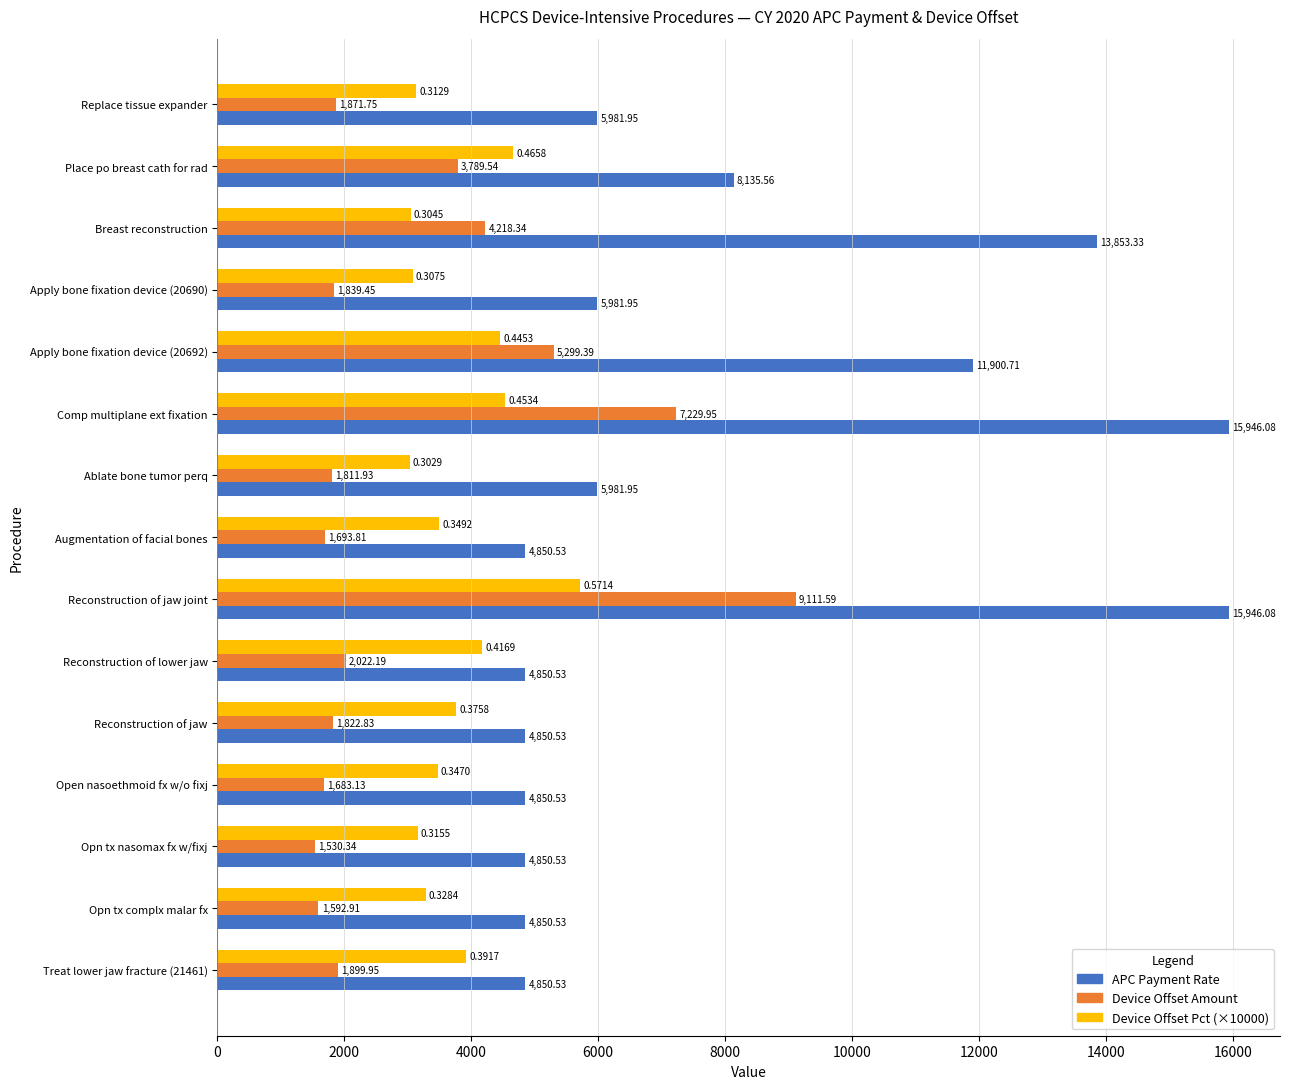

At how many categories does at least one series exceed 7905?

5